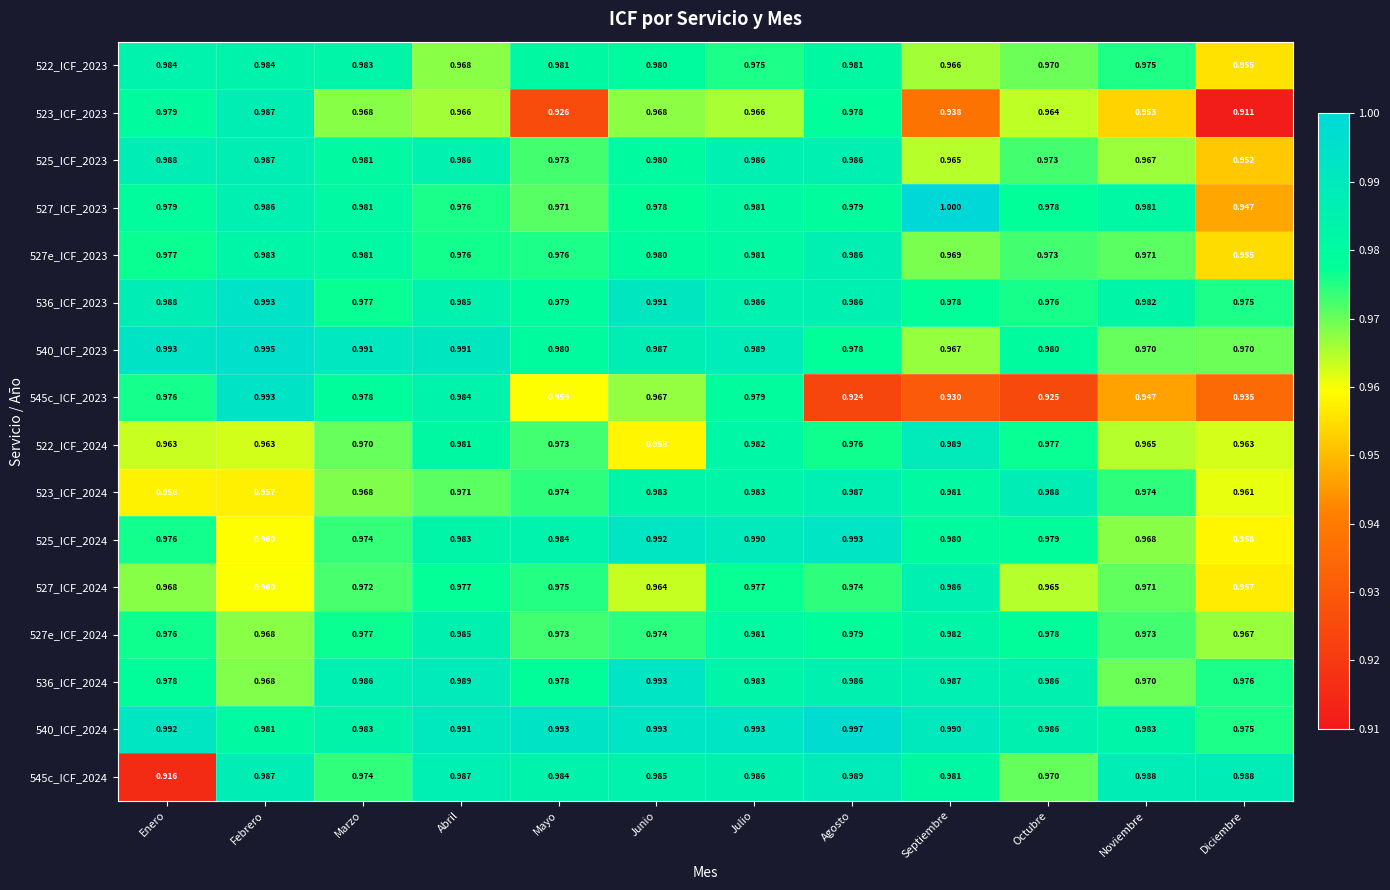

Which label corresponds to the largest value in the chart?

Septiembre